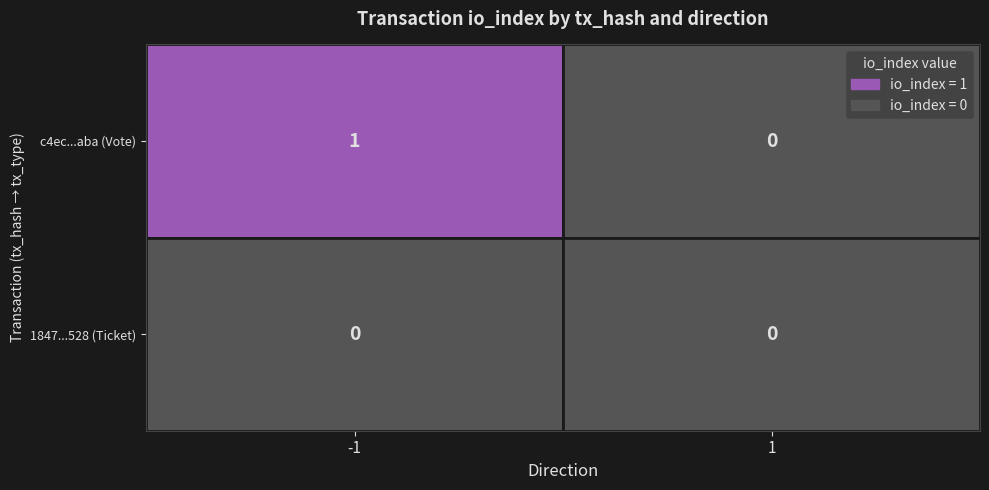

At which label is c4ec1e9337373e28dcaaaac19604924eb041aba closest to 0?

direction_1